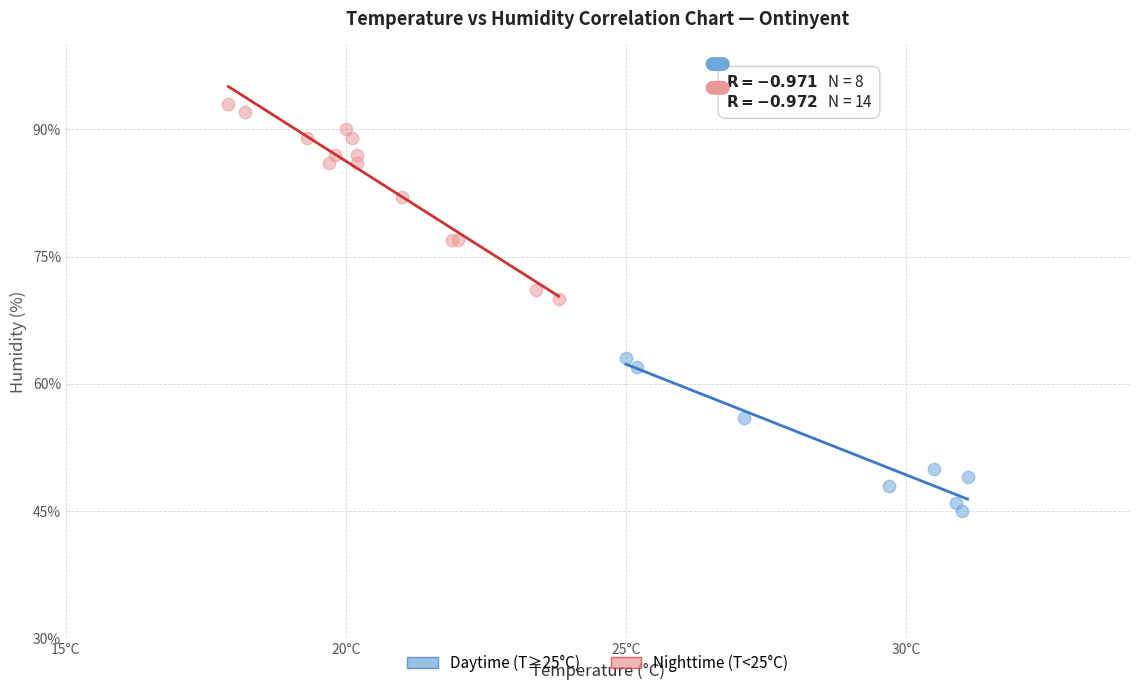

What are all the series names shown in the legend?

Daytime (T≥25°C), Nighttime (T<25°C)